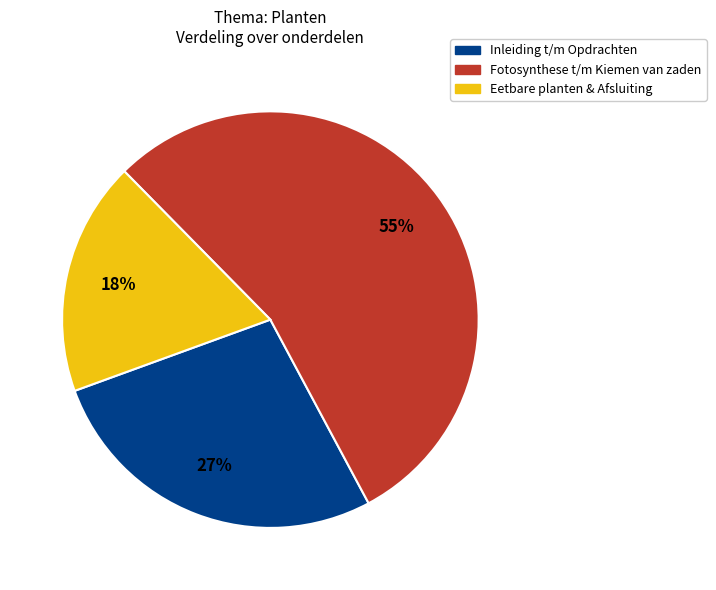

To the nearest percent, what is the average slice percentage?

33%